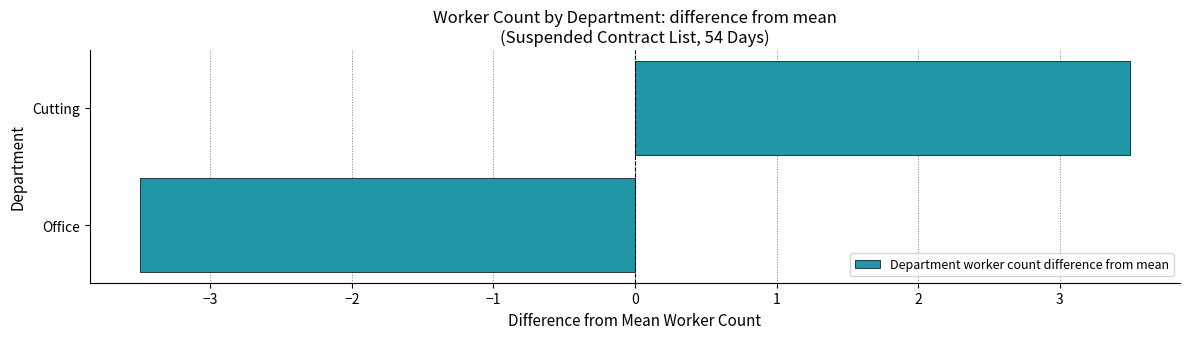

Rank the categories by value from lowest to highest.

Office, Cutting